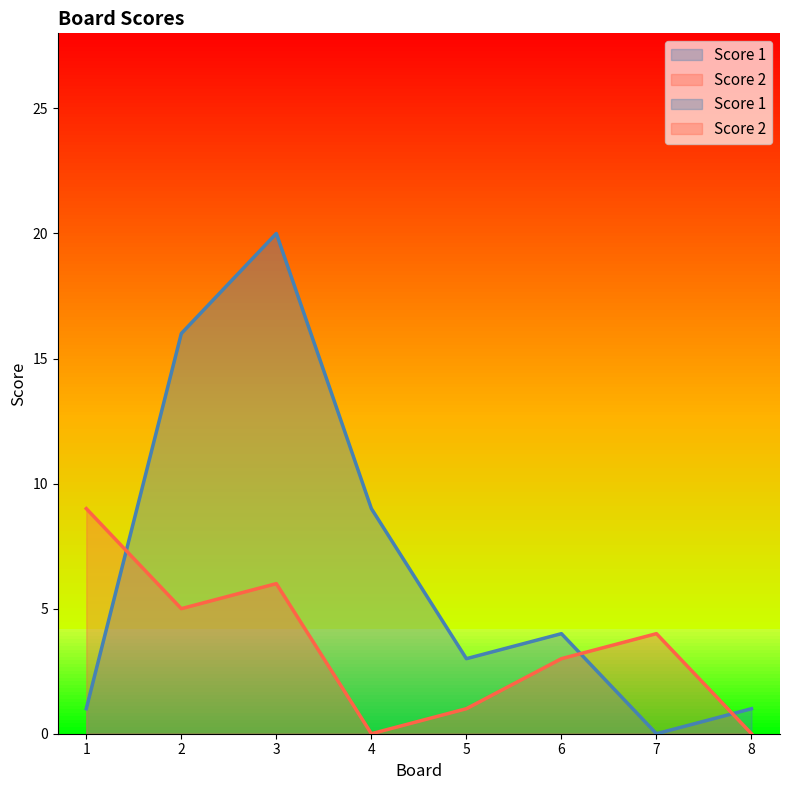

What is the spread (max minus min) of values at 3?

14